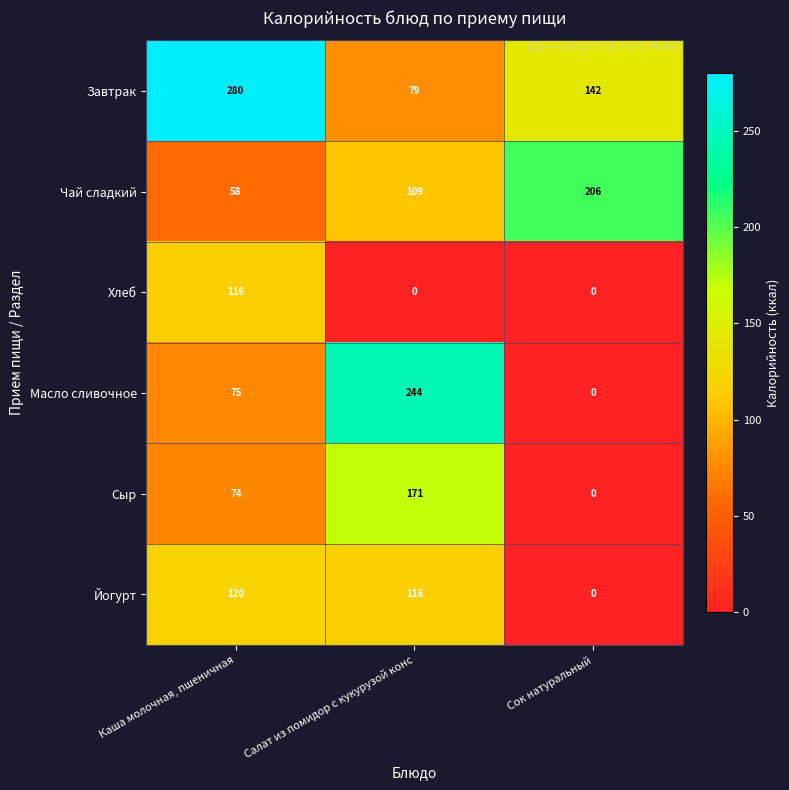

Which series has the largest range (max minus min)?

Масло сливочное